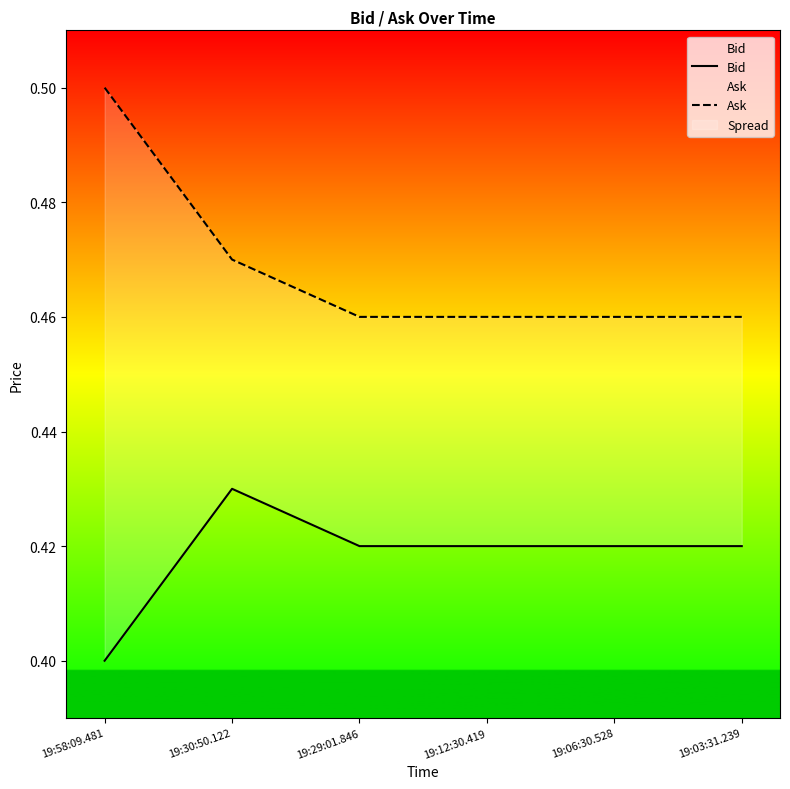

At which category does the chart reach its minimum across all series?

19:58:09.481